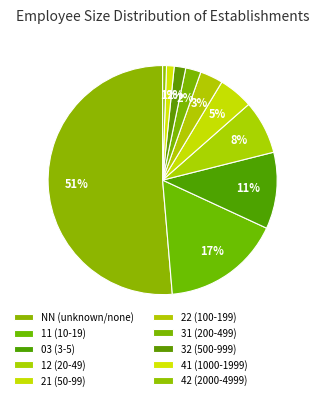

Count the number of slices in the pie.

10